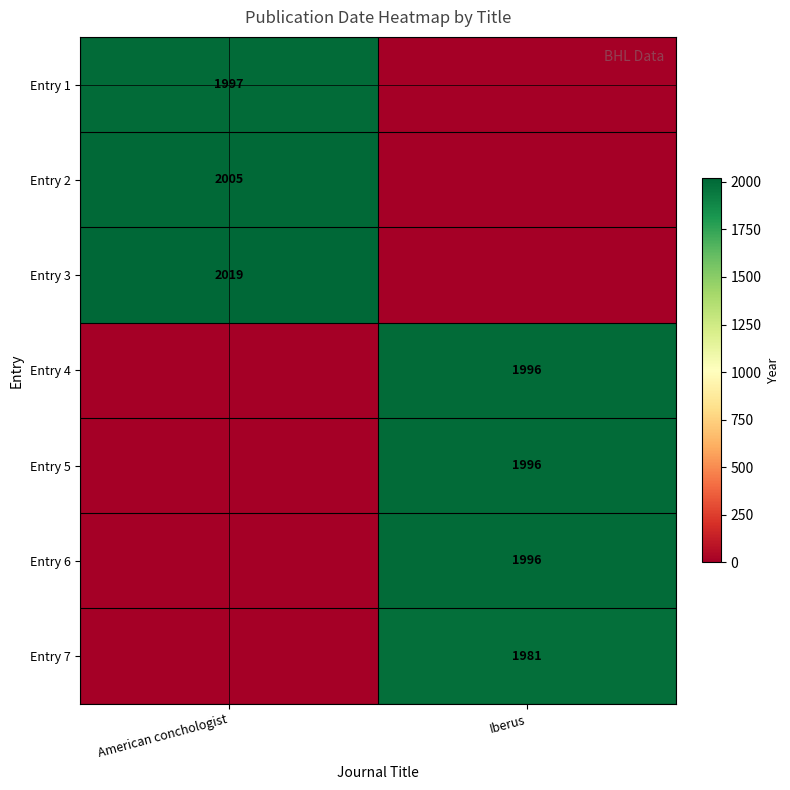

Is the value of Entry 1 at American conchologist greater than the value of Entry 5 at Iberus?

Yes